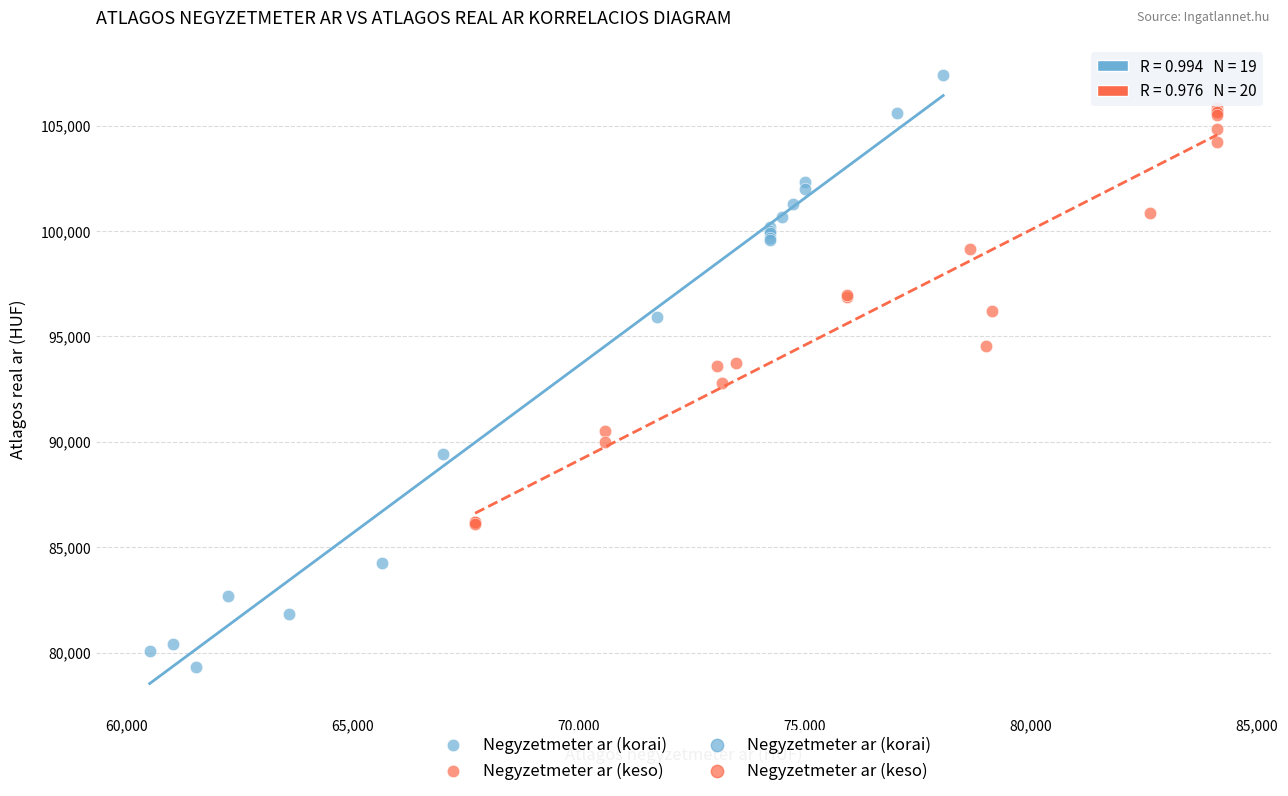

Which series reaches the maximum Y coordinate?

Negyzetmeter ar (korai)